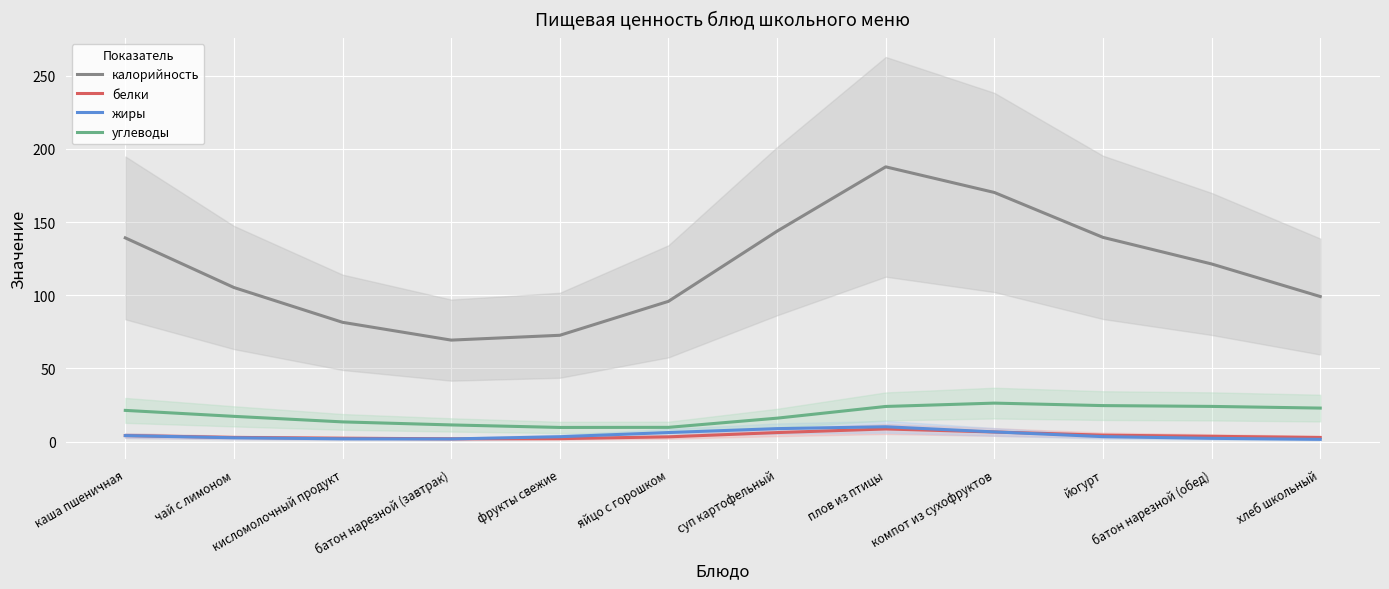

What is the sum of all углеводы values?

220.0